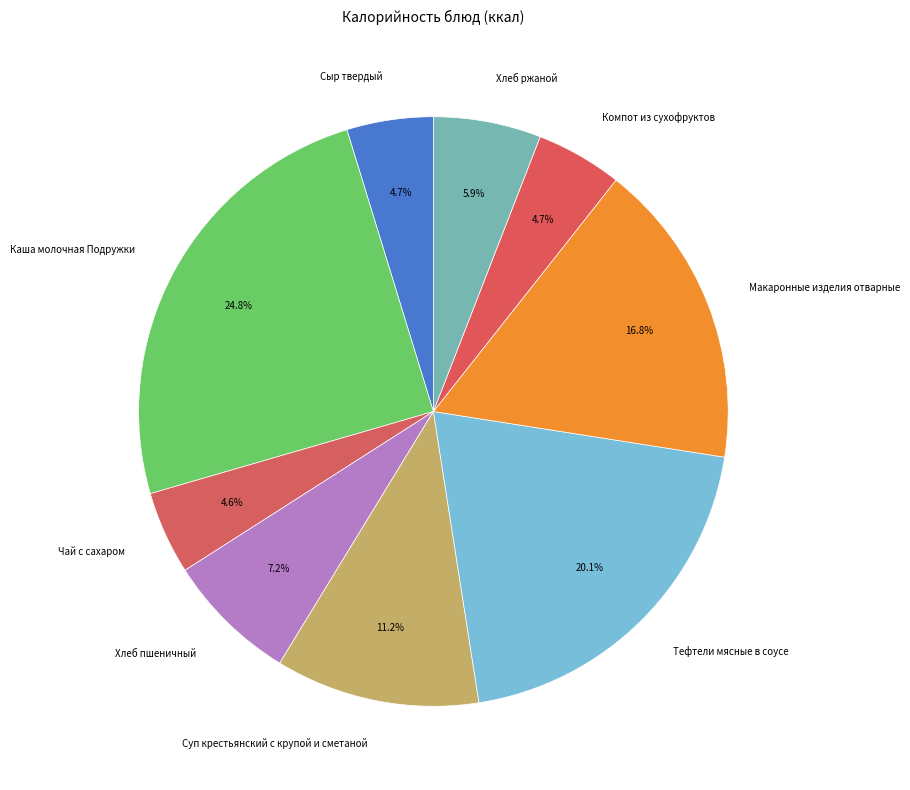

To the nearest percent, what is the difference between the largest and smallest slice percentages?

20%